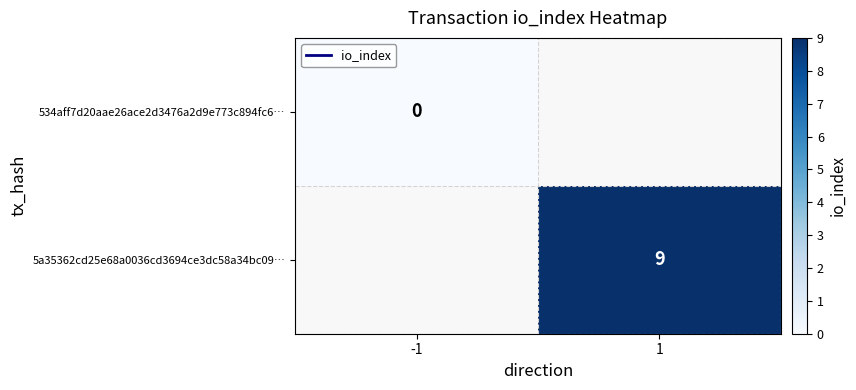

Is the value of 534aff7d20aae26ace2d3476a2d9e773c894fc6… at -1 greater than the value of 5a35362cd25e68a0036cd3694ce3dc58a34bc09… at 1?

No